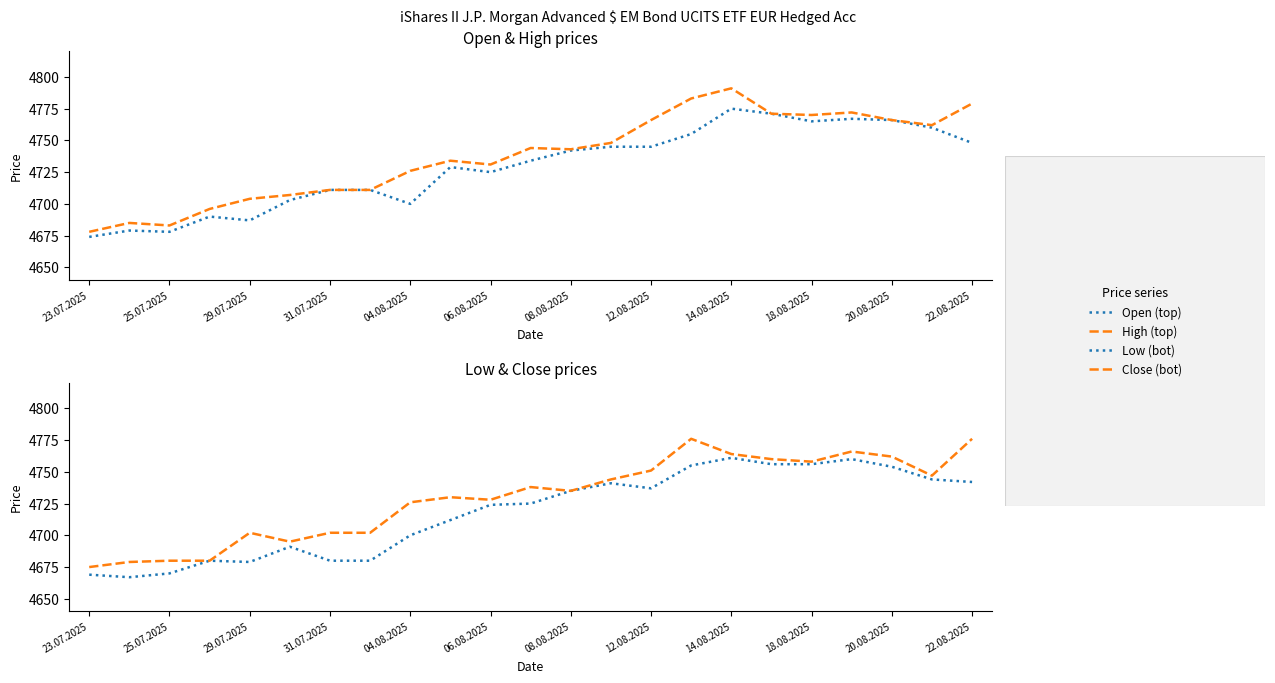

Reading right to left, list all the values displayed in this chart.

Open: 4748	4760	4766	4767	4765	4771	4775	4755	4745	4745	4742	4734	4725	4729	4700	4711	4711	4703	4687	4690	4678	4679	4674
High: 4779	4762	4766	4772	4770	4771	4791	4783	4766	4748	4743	4744	4731	4734	4726	4711	4711	4707	4704	4696	4683	4685	4678
Low: 4742	4744	4754	4760	4756	4756	4761	4755	4737	4741	4735	4725	4724	4712	4700	4680	4680	4691	4679	4680	4670	4667	4669
Close: 4776	4747	4762	4766	4758	4760	4764	4776	4751	4744	4735	4738	4728	4730	4726	4702	4702	4695	4702	4680	4680	4679	4675